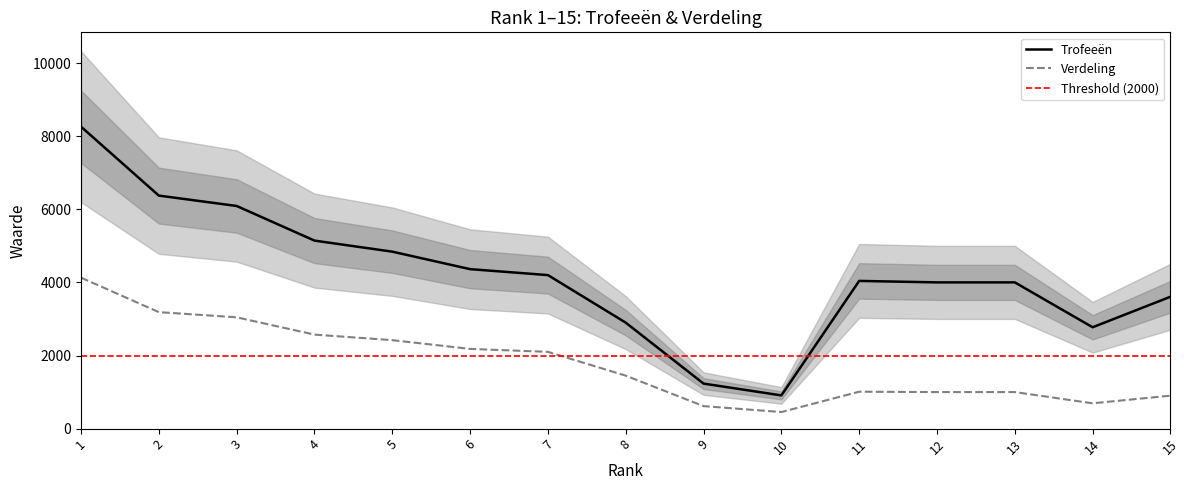

Does the chart have visible grid lines?

No